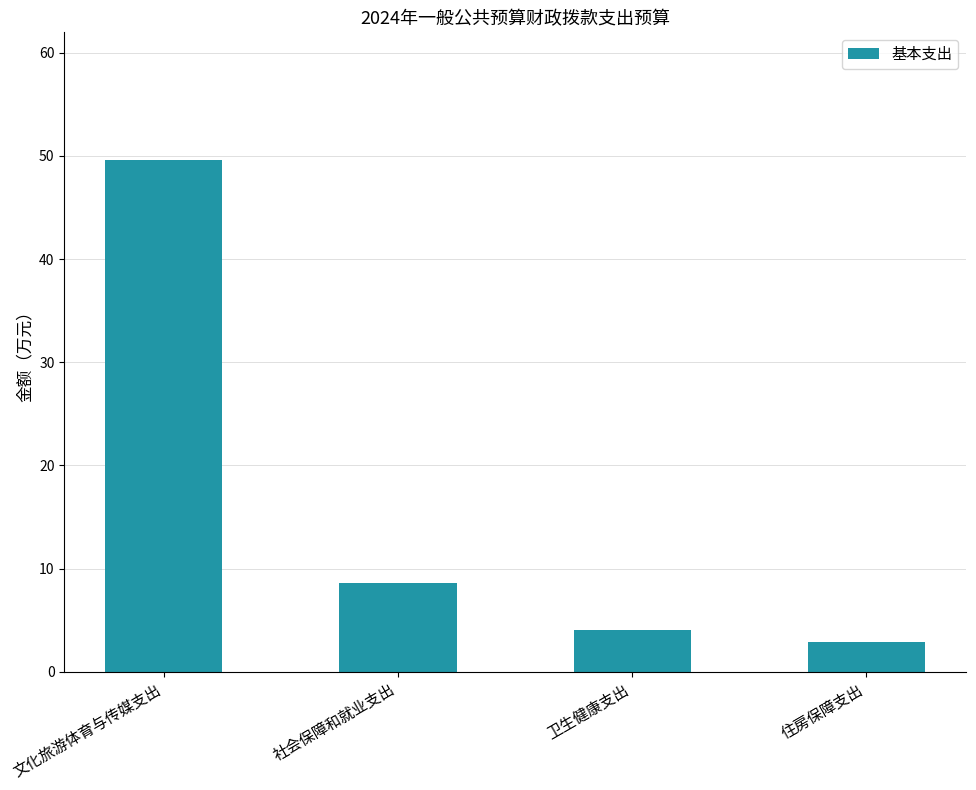

What is the maximum value shown in the chart?

49.6